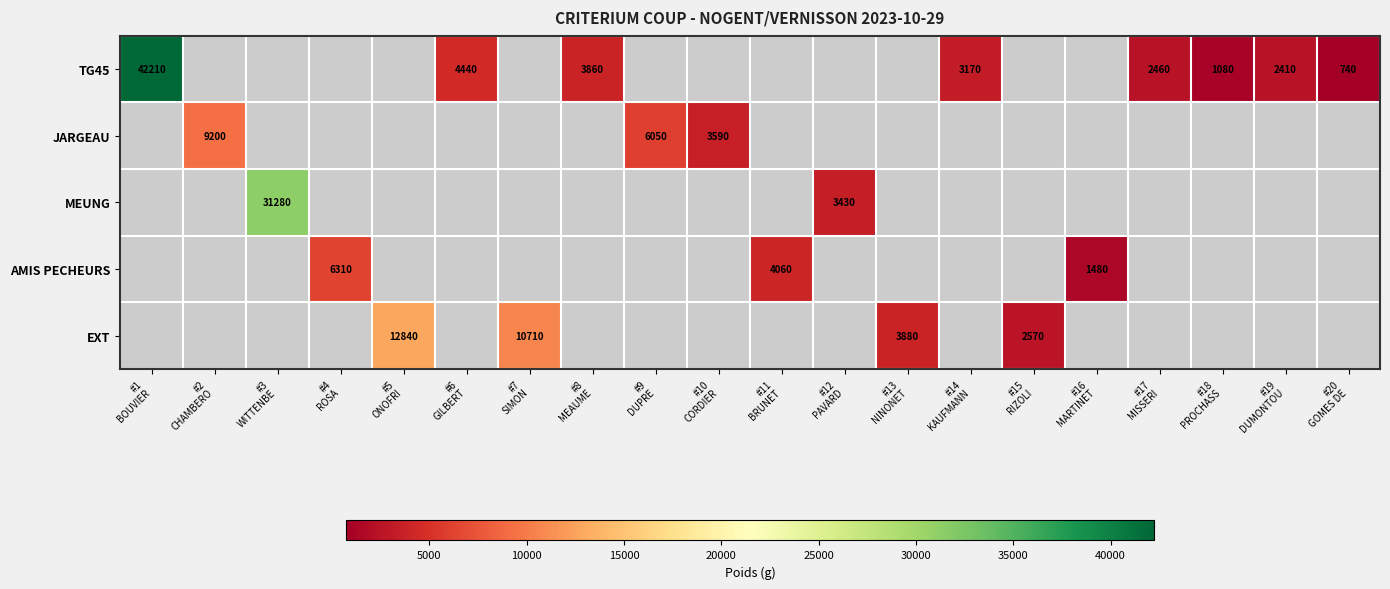

Which series has the widest spread of values?

TG45